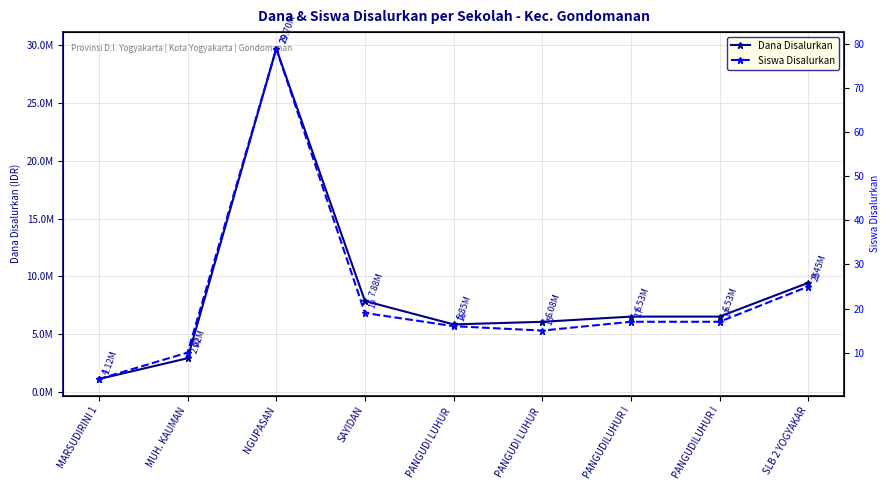

At which category is the sum across all series the highest?

NGUPASAN